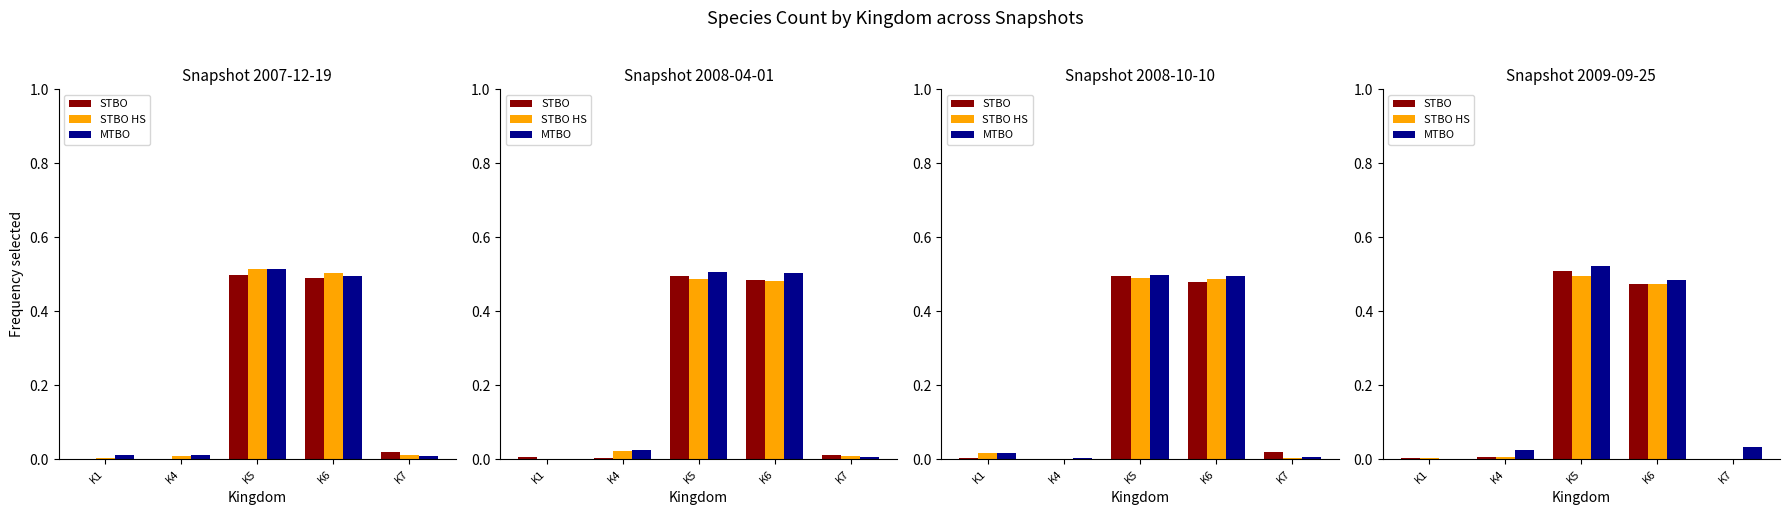

Which series changed the most between K5 and K7?

STBO